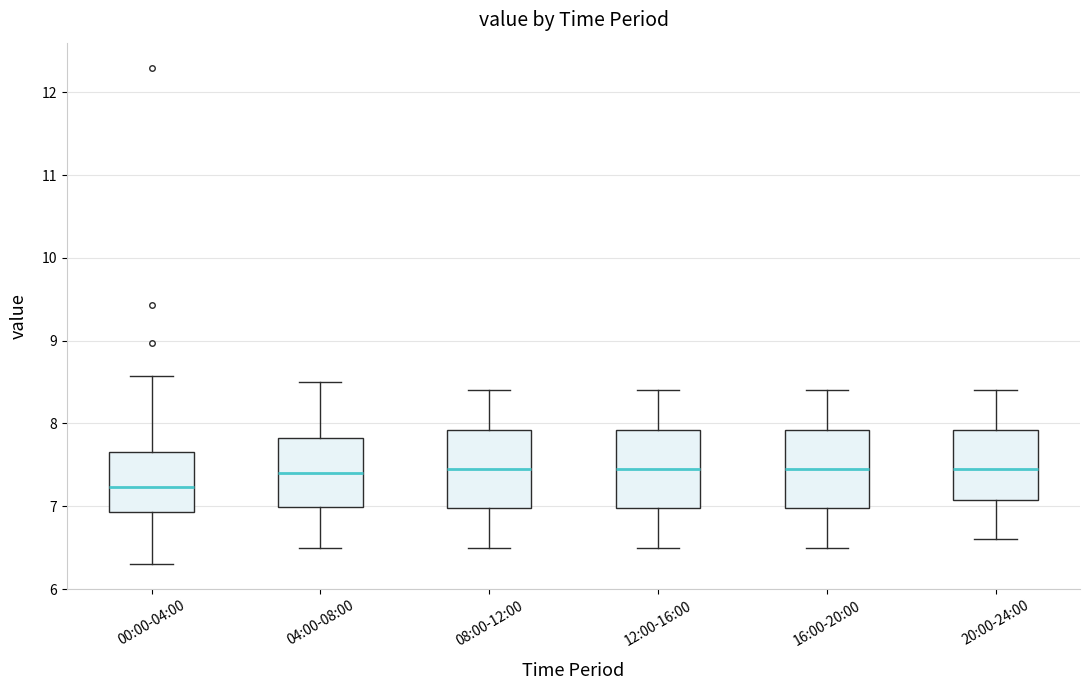

Reading left to right, read every box against the y-axis: the position of its median line, the range the box covers, and the ends of its whiskers. The values are not printed on the chart, so give them approximately, as read against the axis.

00:00-04:00: median 7.2, box 6.9 to 7.7, whiskers 6.3 to 8.6
04:00-08:00: median 7.4, box 7.0 to 7.8, whiskers 6.5 to 8.5
08:00-12:00: median 7.5, box 7.0 to 7.9, whiskers 6.5 to 8.4
12:00-16:00: median 7.5, box 7.0 to 7.9, whiskers 6.5 to 8.4
16:00-20:00: median 7.5, box 7.0 to 7.9, whiskers 6.5 to 8.4
20:00-24:00: median 7.5, box 7.1 to 7.9, whiskers 6.6 to 8.4